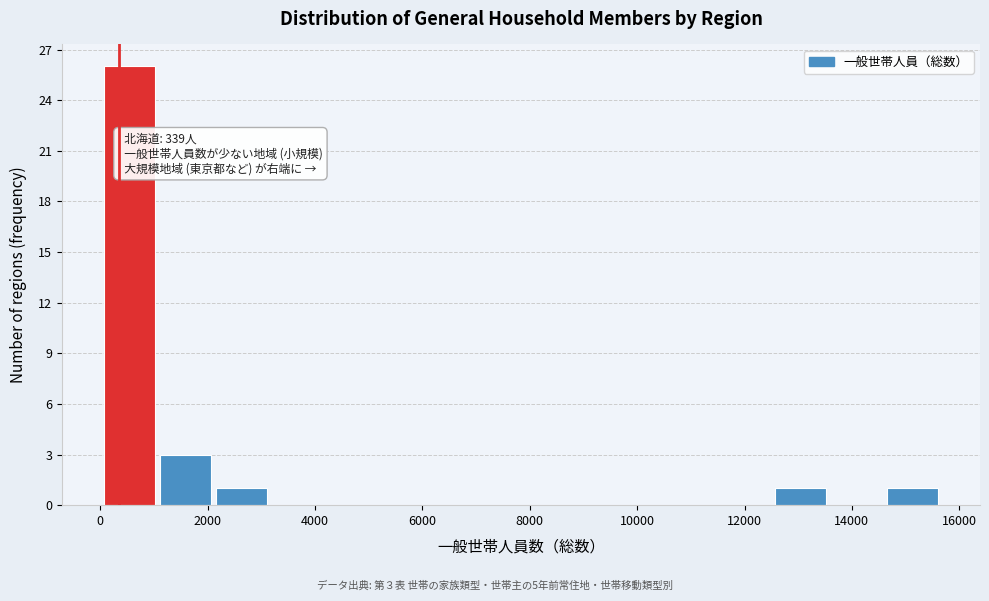

Which range on the x-axis has the tallest bar?

0 to 1000